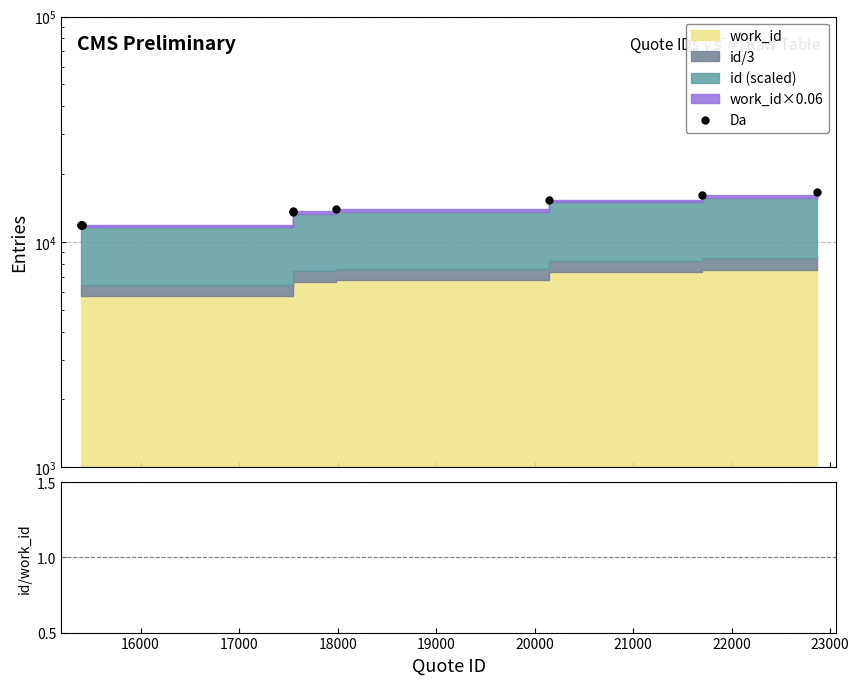

Which series has the largest total across all categories?

Da